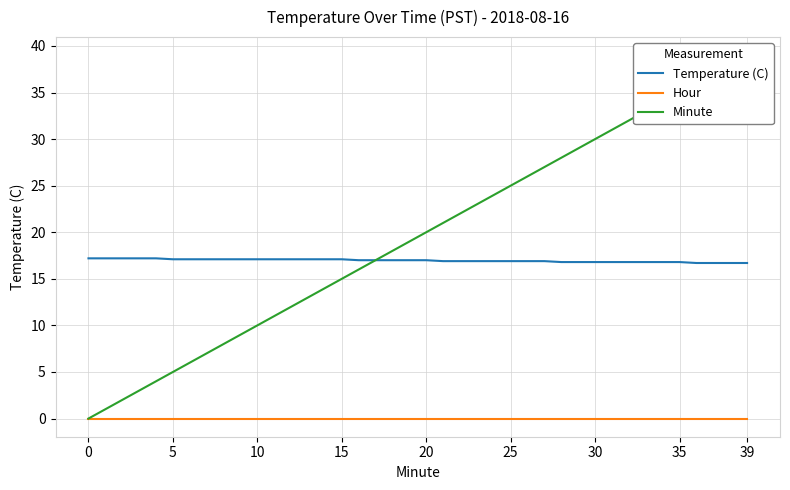

Is it true that Hour equals 0.0 at 27?

True